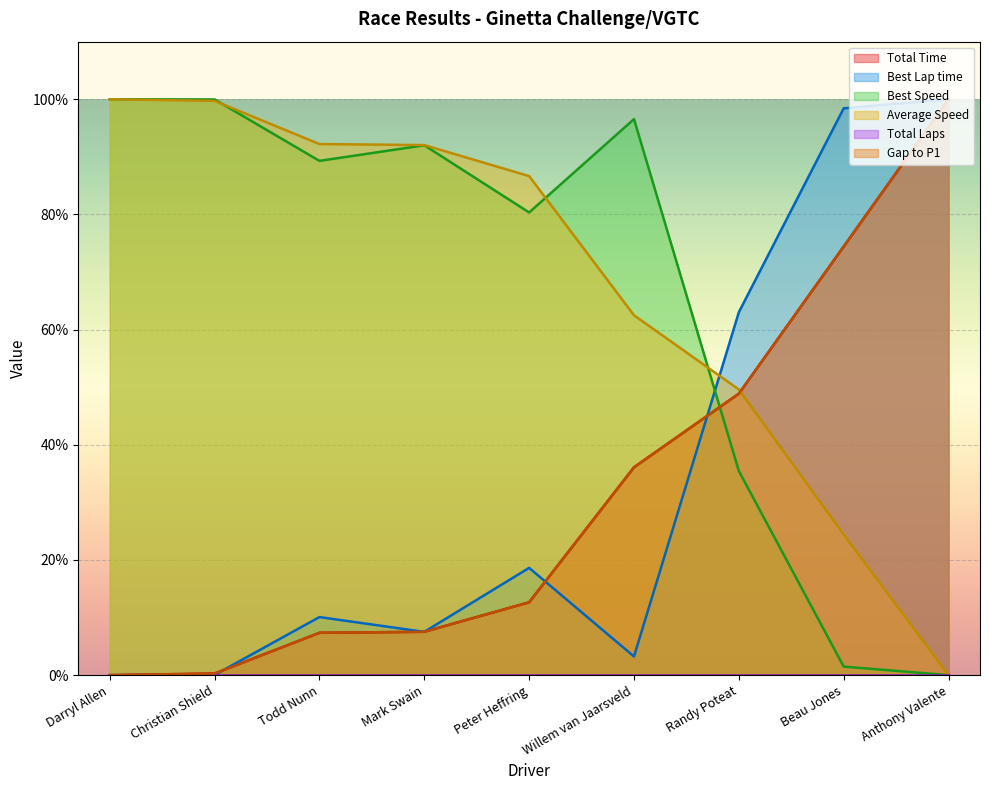

Where is Gap to P1 nearest to the value 50?

Randy Poteat